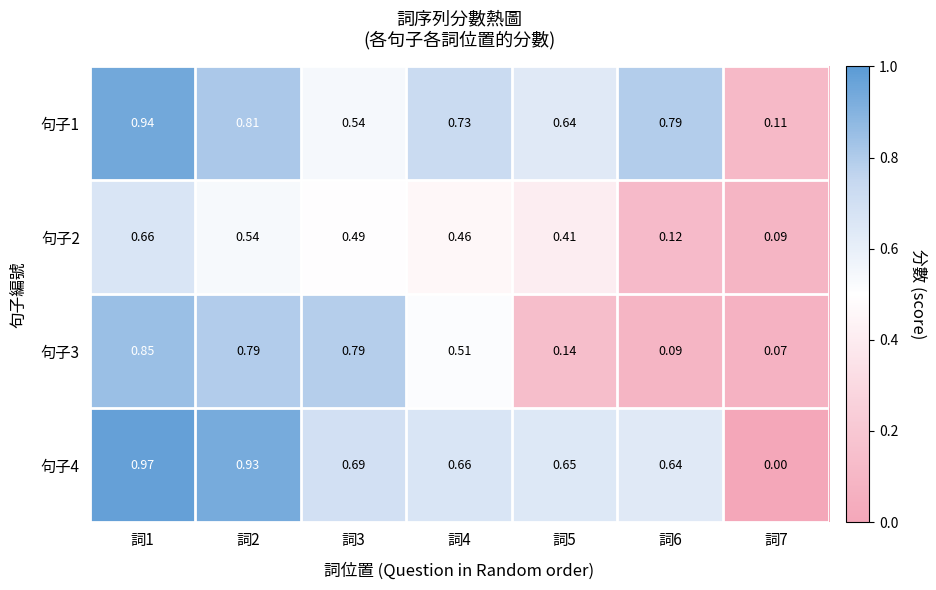

Is the value of 句子3 at 詞4 greater than the value of 句子4 at 詞4?

No